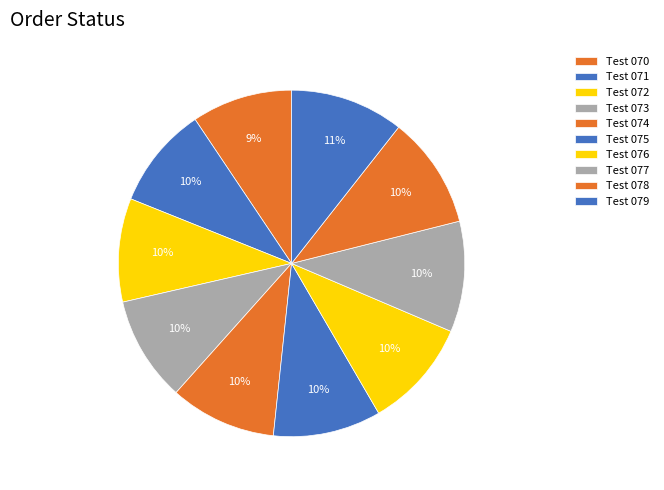

To the nearest percent, what percentage of the pie is Test 073?

10%